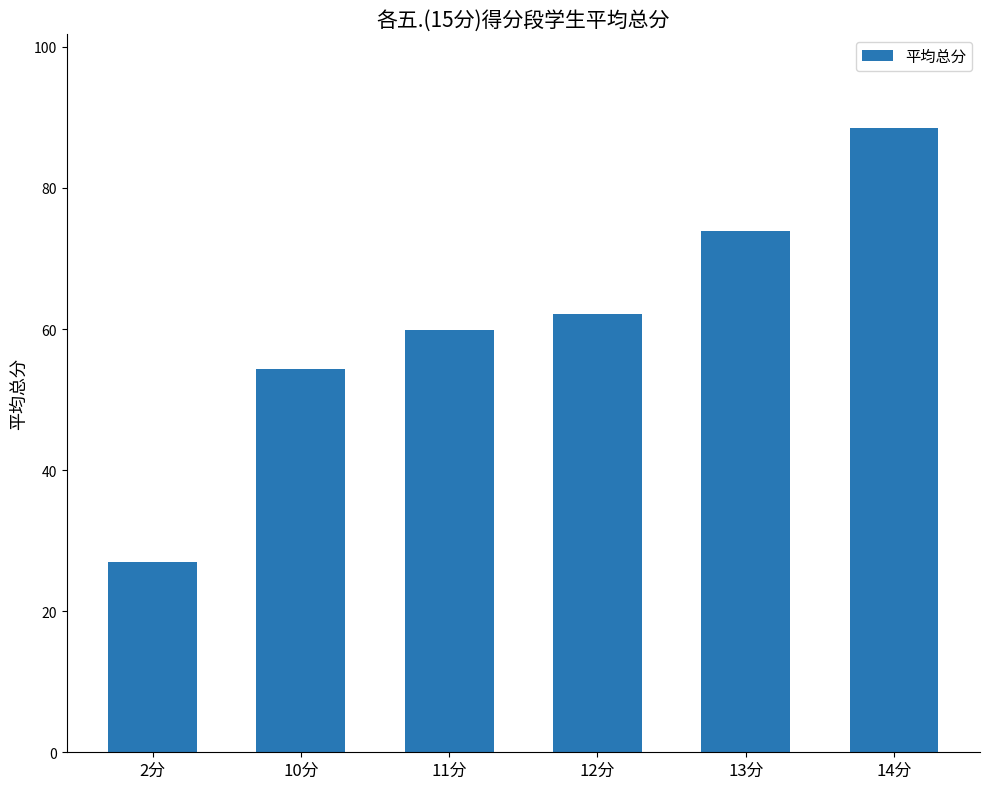

Reading left to right, what are all the values shown in this chart?

2分=27.0	10分=54.4	11分=59.8	12分=62.1	13分=73.9	14分=88.5